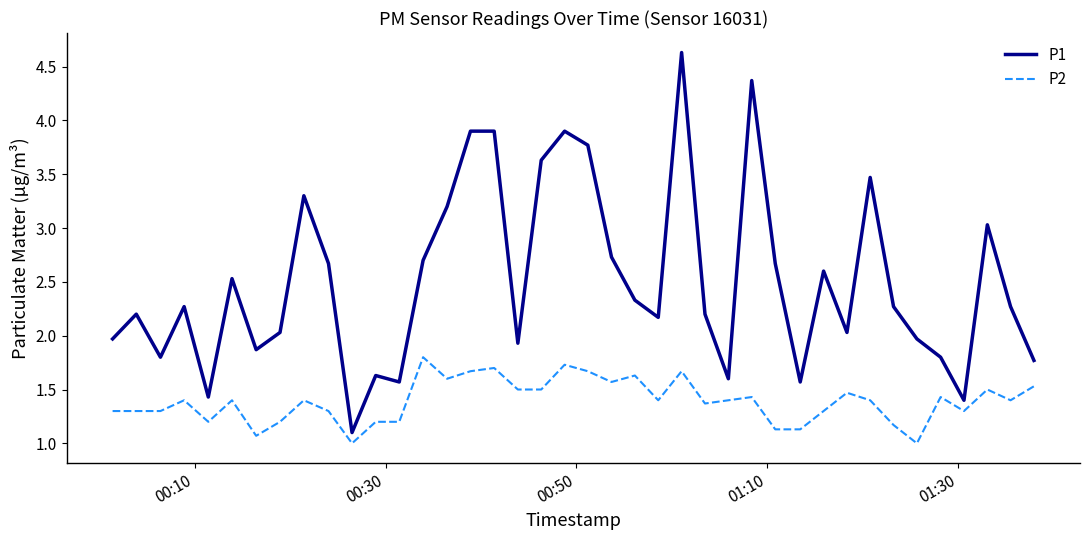

True or false: P2 and P1 intersect in this chart.

False